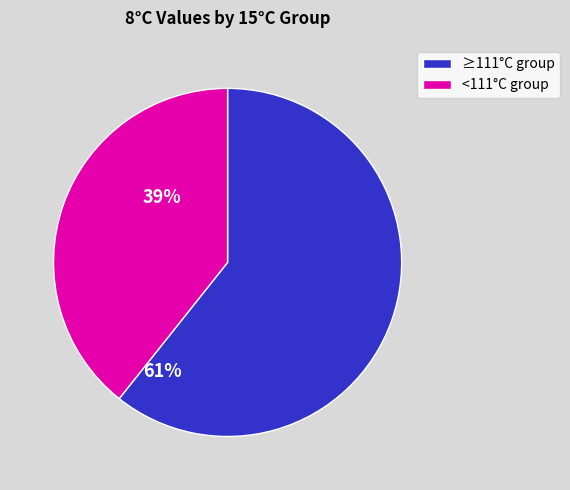

Is there any slice that represents more than half of the pie?

Yes